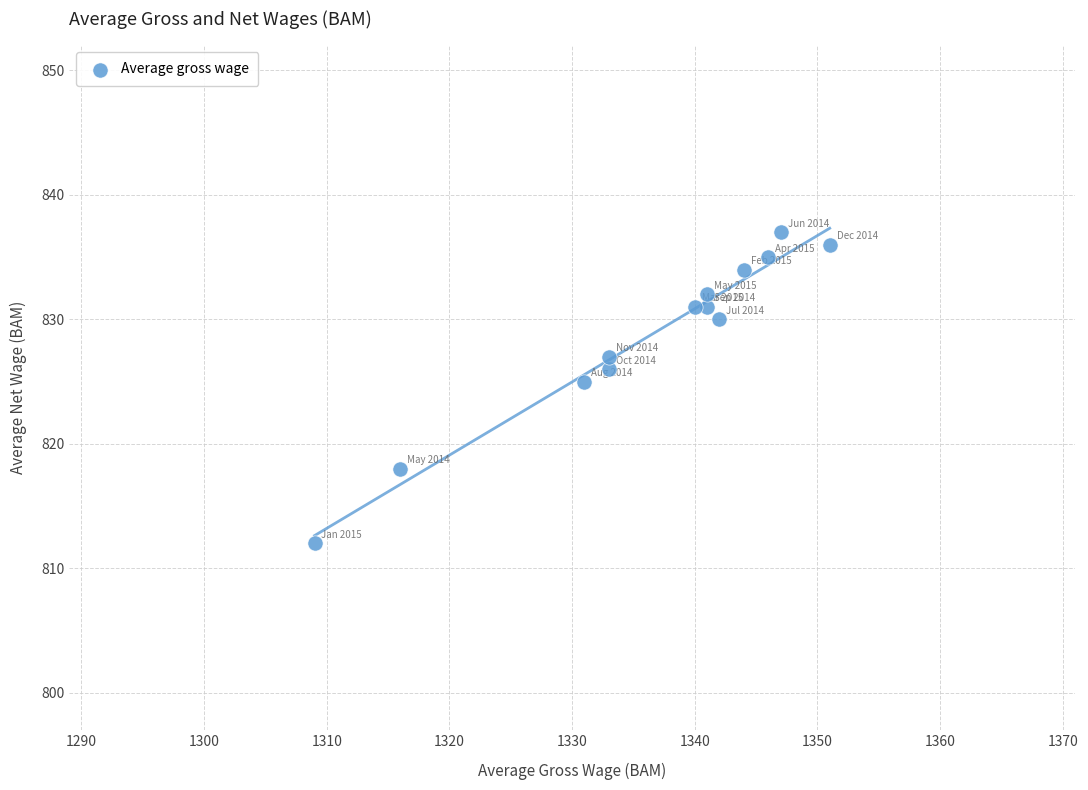

What is the range of Y values (max minus min)?

25